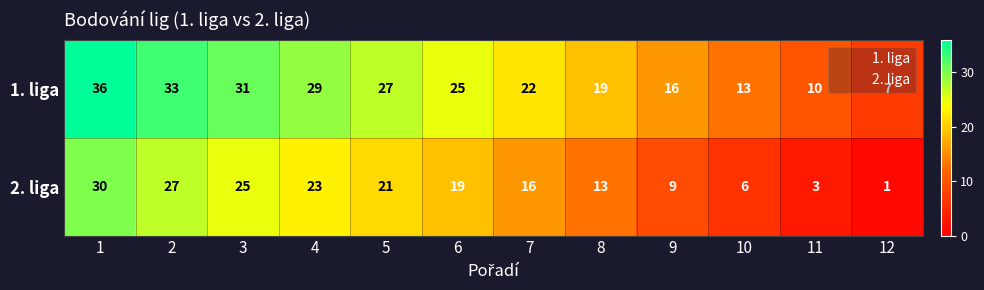

What value does the 1. liga series have at 7, to the nearest 5?

20